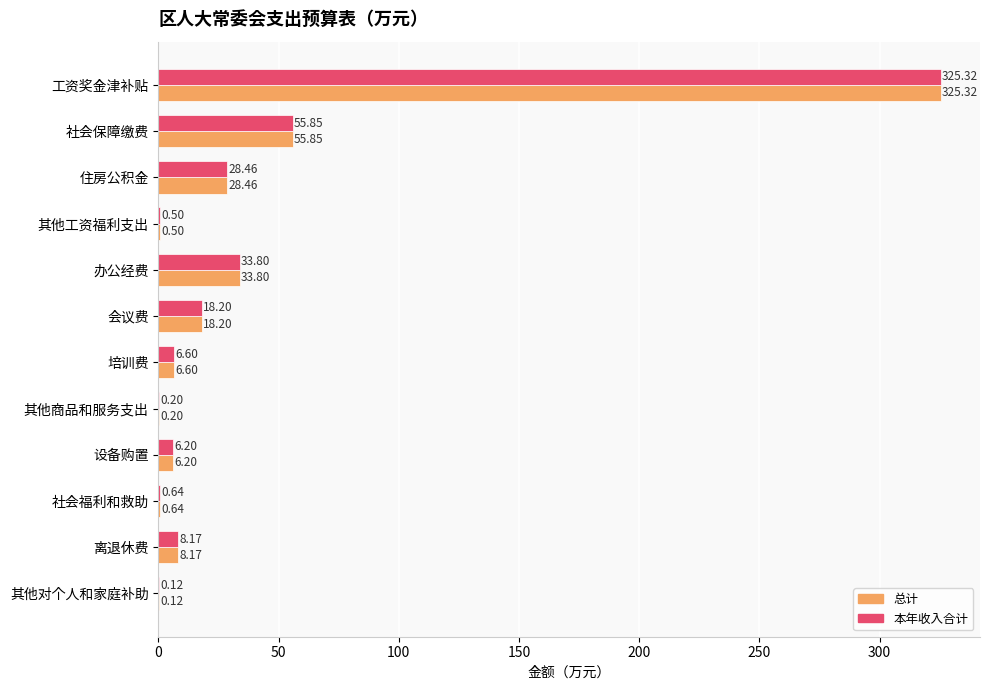

Is the value of 总计 at 住房公积金 greater than the value of 本年收入合计 at 其他对个人和家庭补助?

Yes